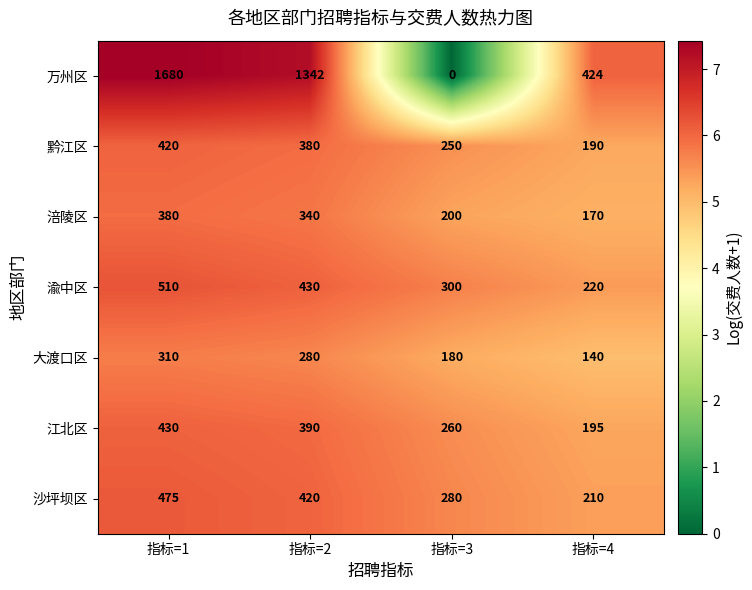

What is the difference between the maximum and minimum values in the 涪陵区 series?

210